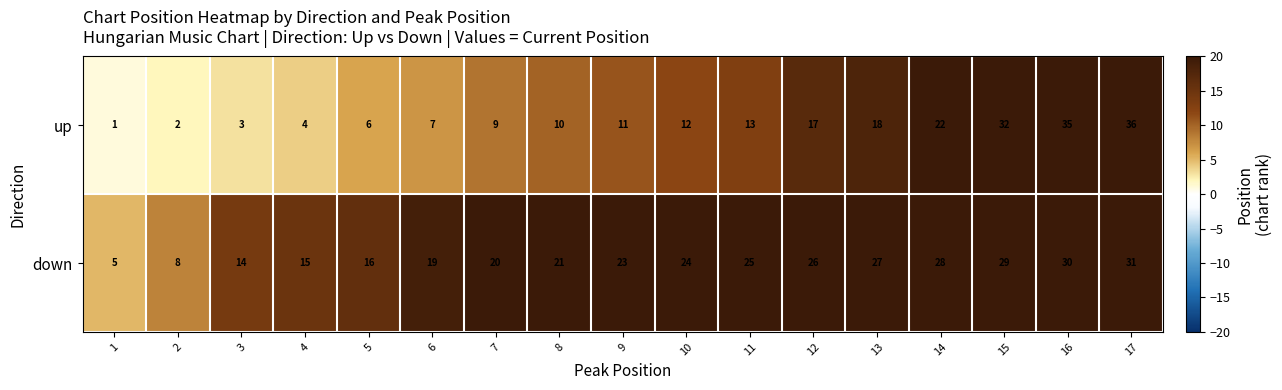

What is the average value of the down series?

21